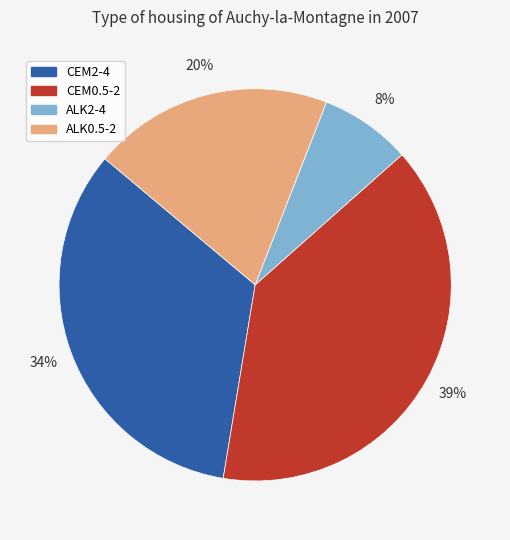

Count the number of slices in the pie.

4